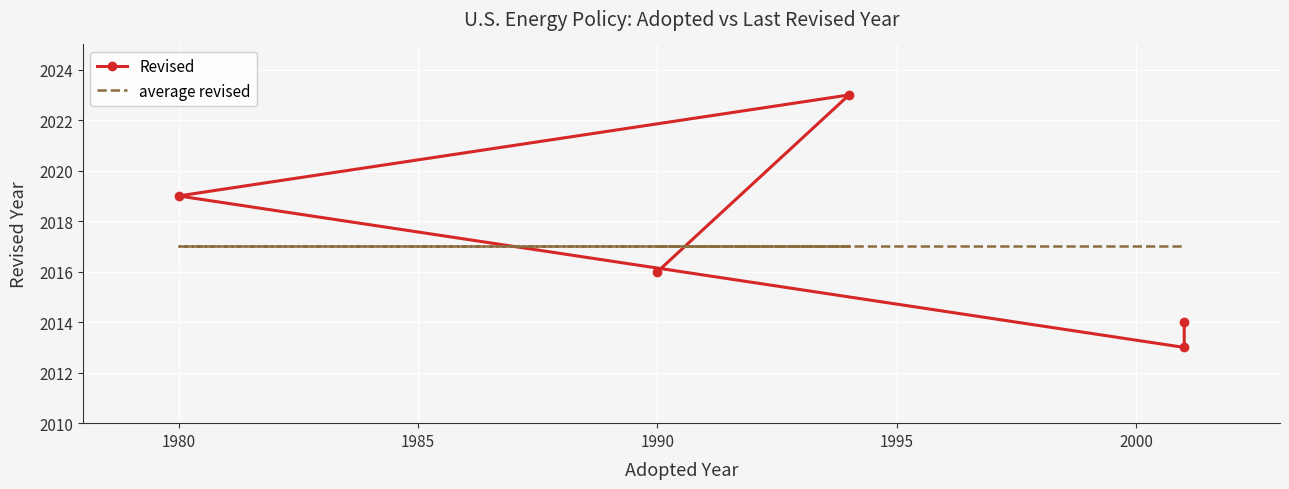

What is the value of the Revised point at the 2nd from the left?

2023